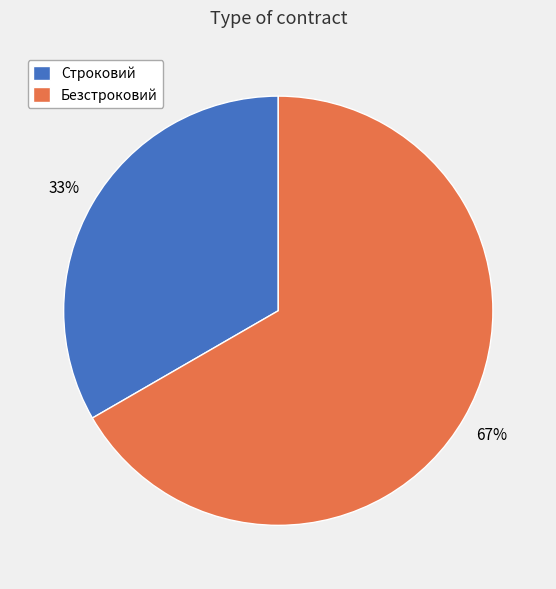

To the nearest percent, what is the combined percentage of Строковий and Безстроковий?

100%